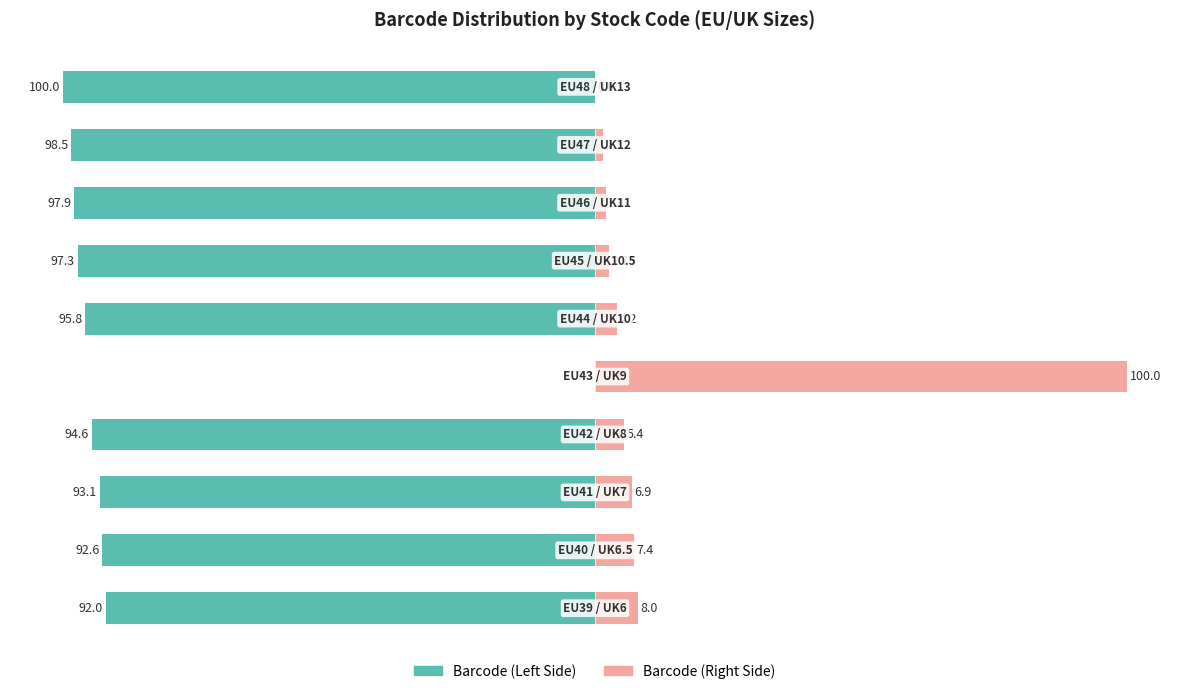

Count the number of data series in this chart.

2